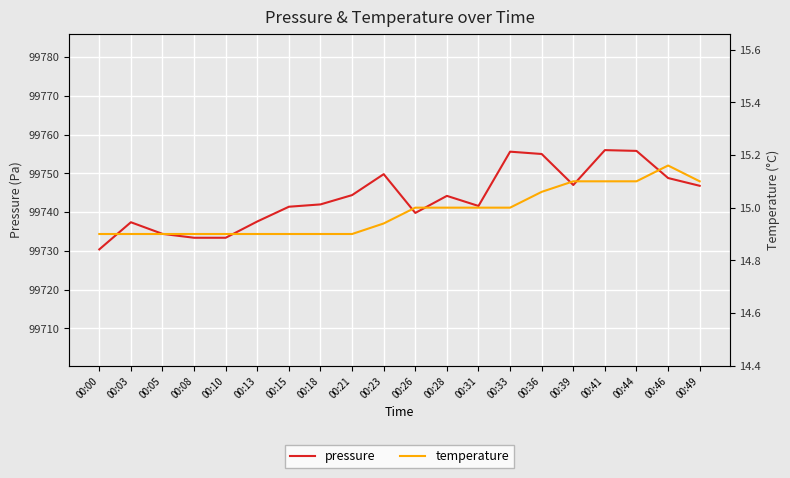

Reading right to left, extract all data points from this chart.

pressure: 99746.8	99748.8	99755.8	99756.0	99747.0	99755.0	99755.6	99741.6	99744.2	99739.8	99749.8	99744.4	99742.0	99741.4	99737.6	99733.4	99733.4	99734.4	99737.4	99730.4
temperature: 15.1	15.2	15.1	15.1	15.1	15.1	15.0	15.0	15.0	15.0	14.9	14.9	14.9	14.9	14.9	14.9	14.9	14.9	14.9	14.9